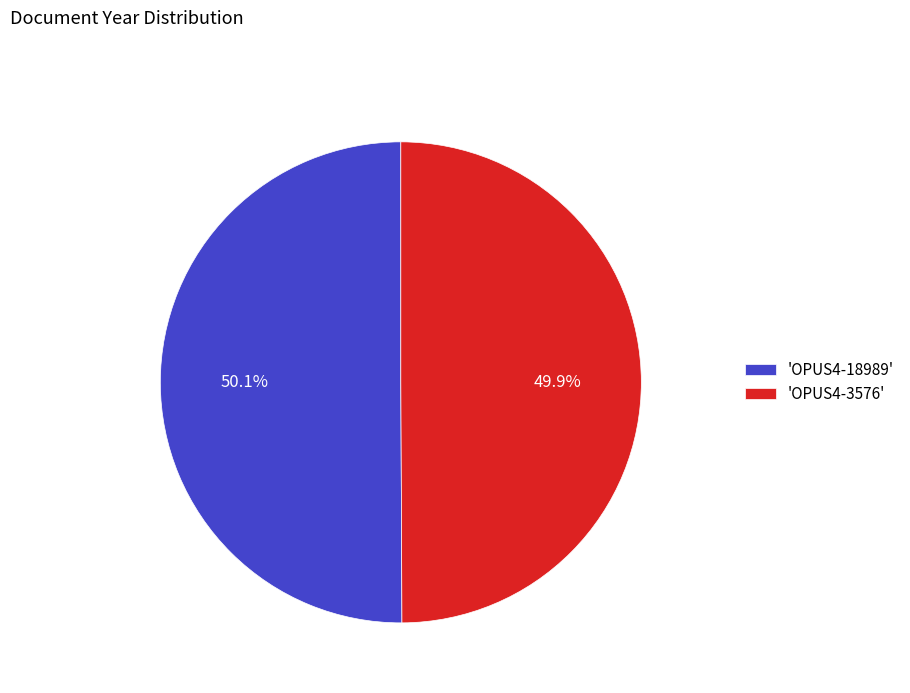

Is there any slice that represents more than half of the pie?

Yes